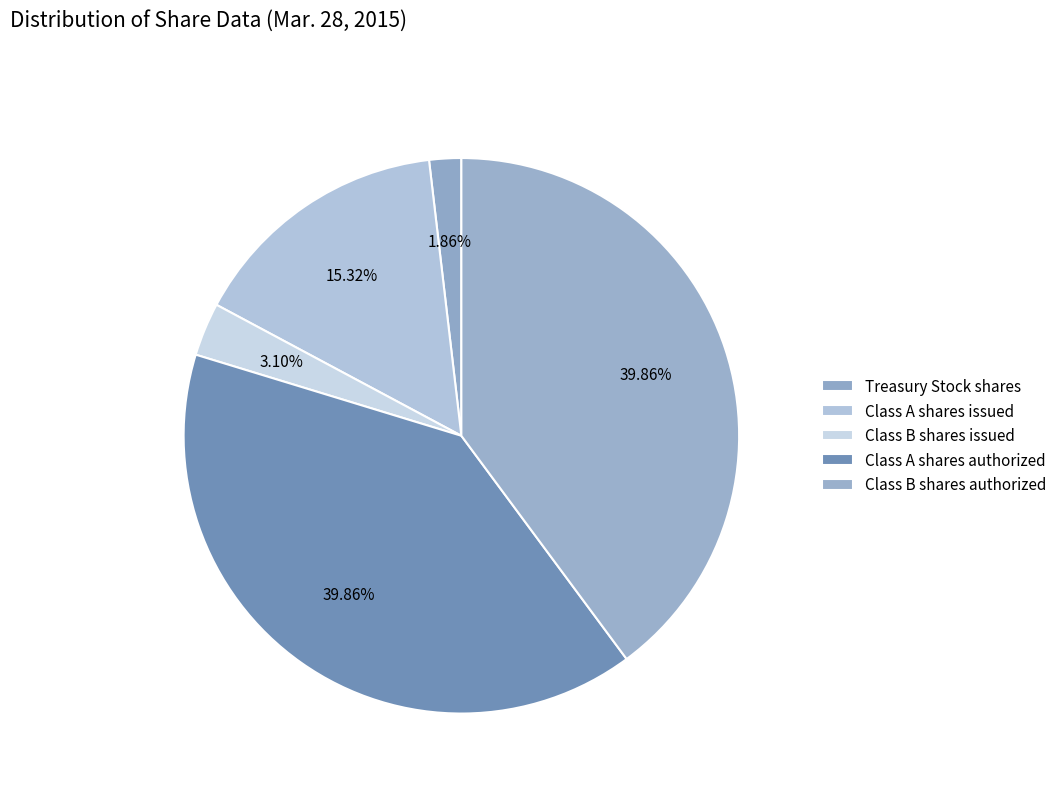

What is the smallest slice in the pie chart?

Treasury Stock shares